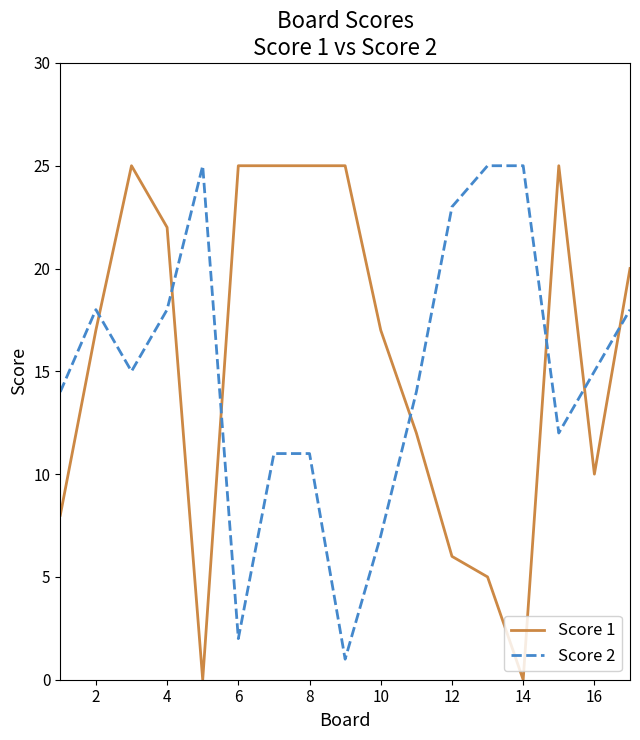

True or false: Score 2 and Score 1 intersect in this chart.

True